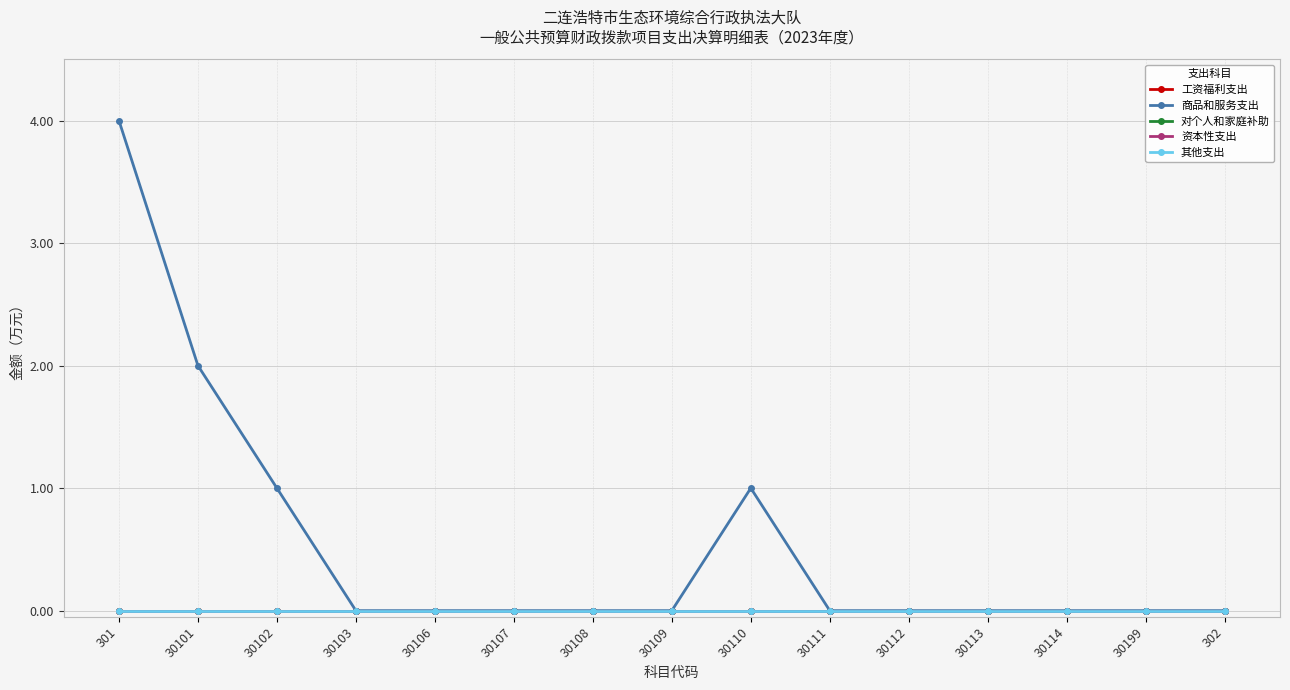

True or false: 工资福利支出 has more than 1 points higher than both neighbors.

False